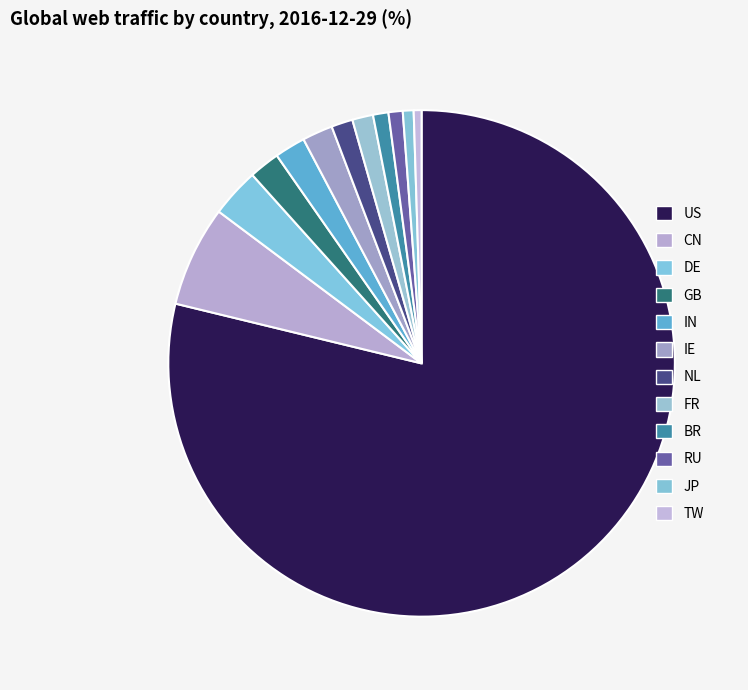

How many segments does this pie chart have?

12